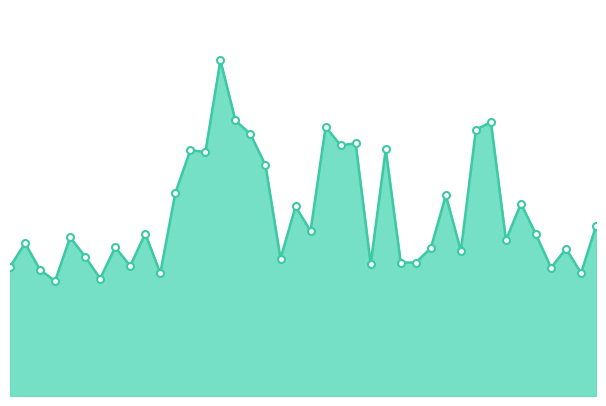

Does the chart display data point markers on the line(s)?

Yes